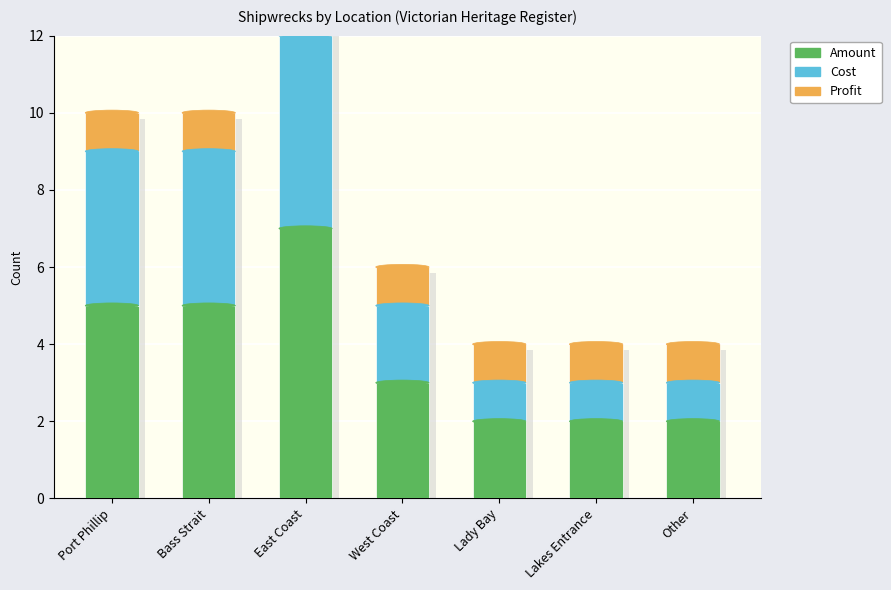

At which category is the sum across all series the highest?

East Coast